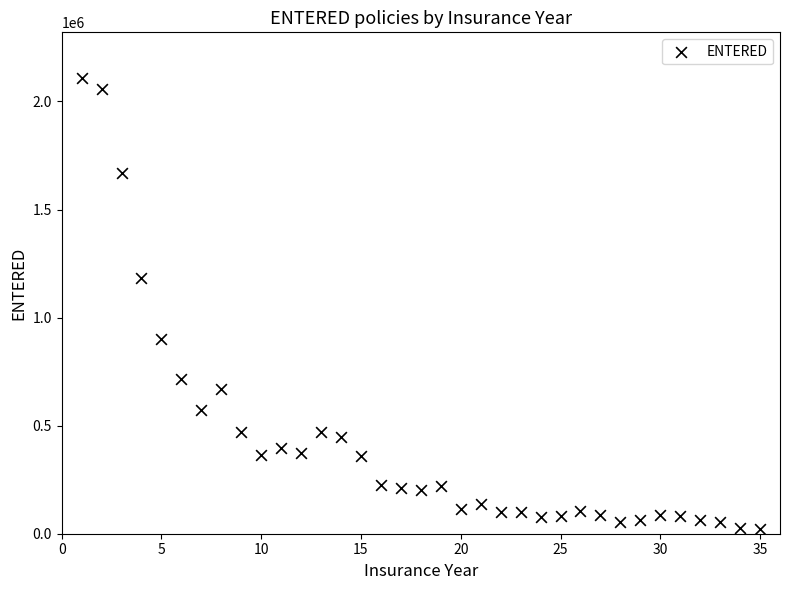

What is the range of Y values (max minus min)?

2088500